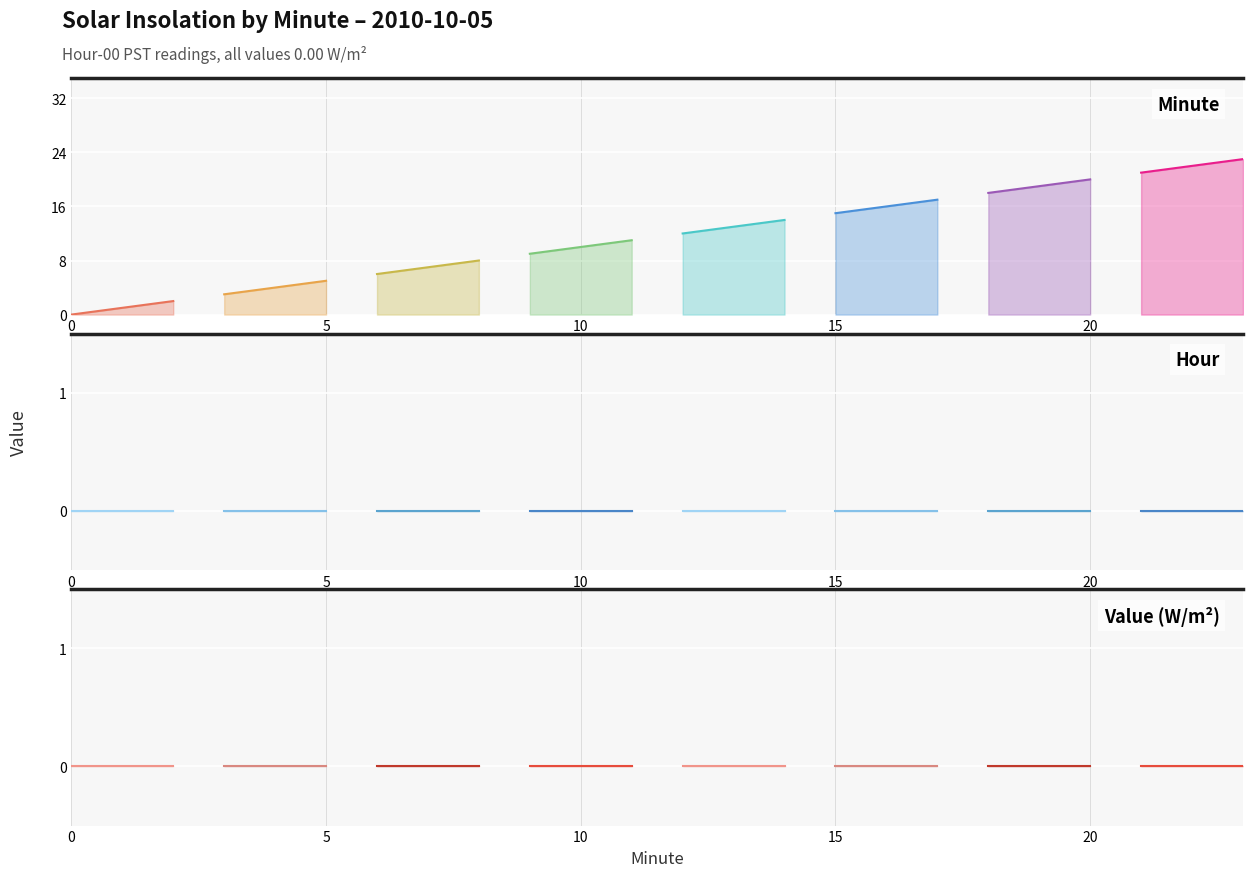

Reading right to left, list all the values displayed in this chart.

Minute: 23=23	22=22	21=21	20=20	19=19	18=18	17=17	16=16	15=15	14=14	13=13	12=12	11=11	10=10	9=9	8=8	7=7	6=6	5=5	4=4	3=3	2=2	1=1	0=0
Hour: 23=0	22=0	21=0	20=0	19=0	18=0	17=0	16=0	15=0	14=0	13=0	12=0	11=0	10=0	9=0	8=0	7=0	6=0	5=0	4=0	3=0	2=0	1=0	0=0
Value: 23=0	22=0	21=0	20=0	19=0	18=0	17=0	16=0	15=0	14=0	13=0	12=0	11=0	10=0	9=0	8=0	7=0	6=0	5=0	4=0	3=0	2=0	1=0	0=0